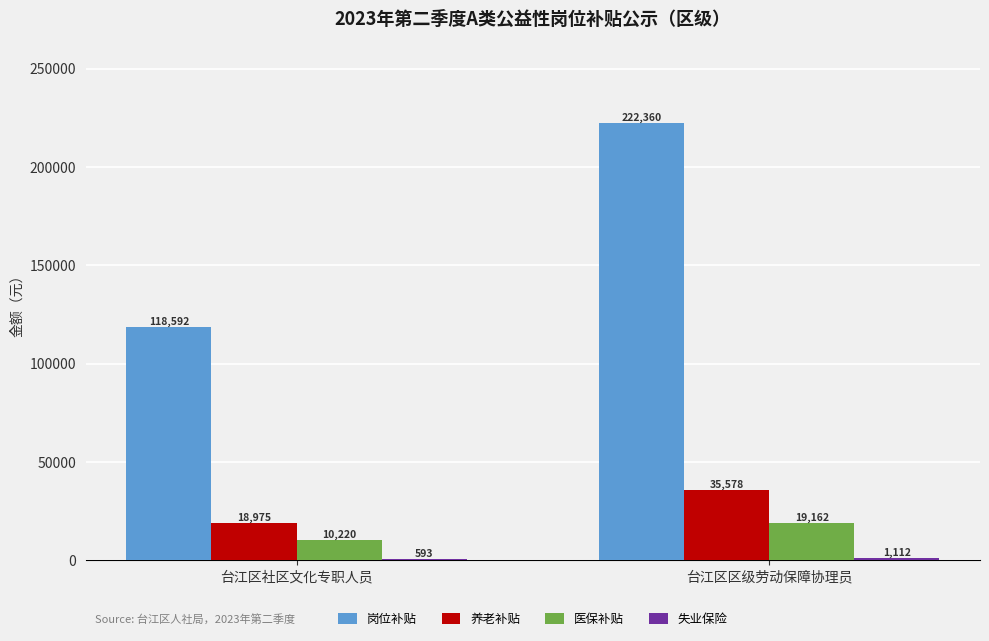

Count the number of categories in the chart.

2